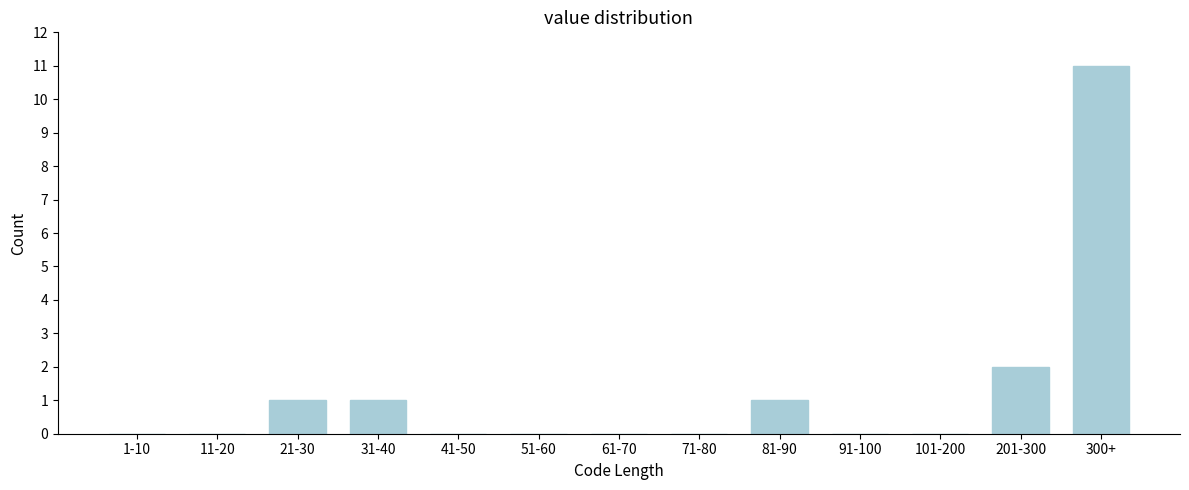

Reading right to left, list all the values displayed in this chart.

300+=11	201-300=2	101-200=0	91-100=0	81-90=1	71-80=0	61-70=0	51-60=0	41-50=0	31-40=1	21-30=1	11-20=0	1-10=0